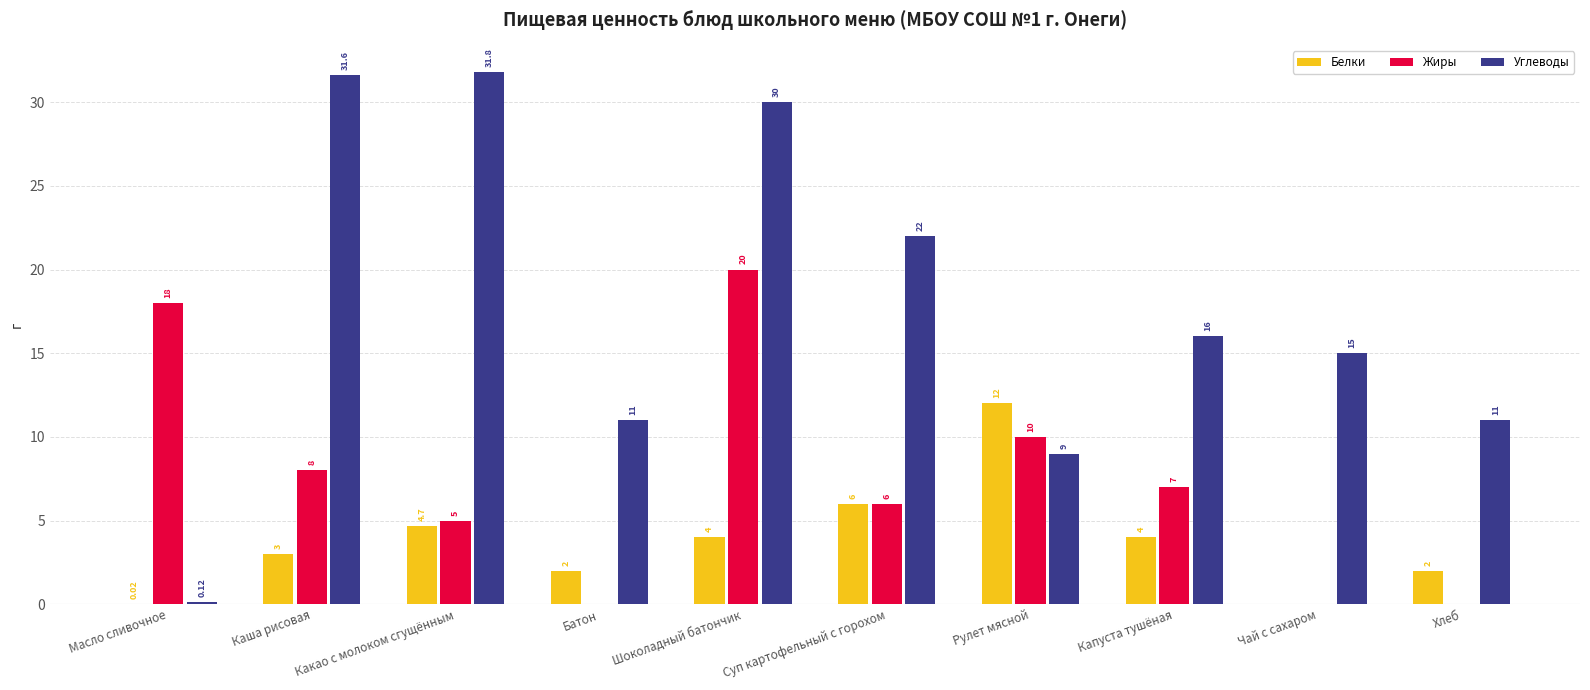

What are all the series names shown in the legend?

Белки, Жиры, Углеводы